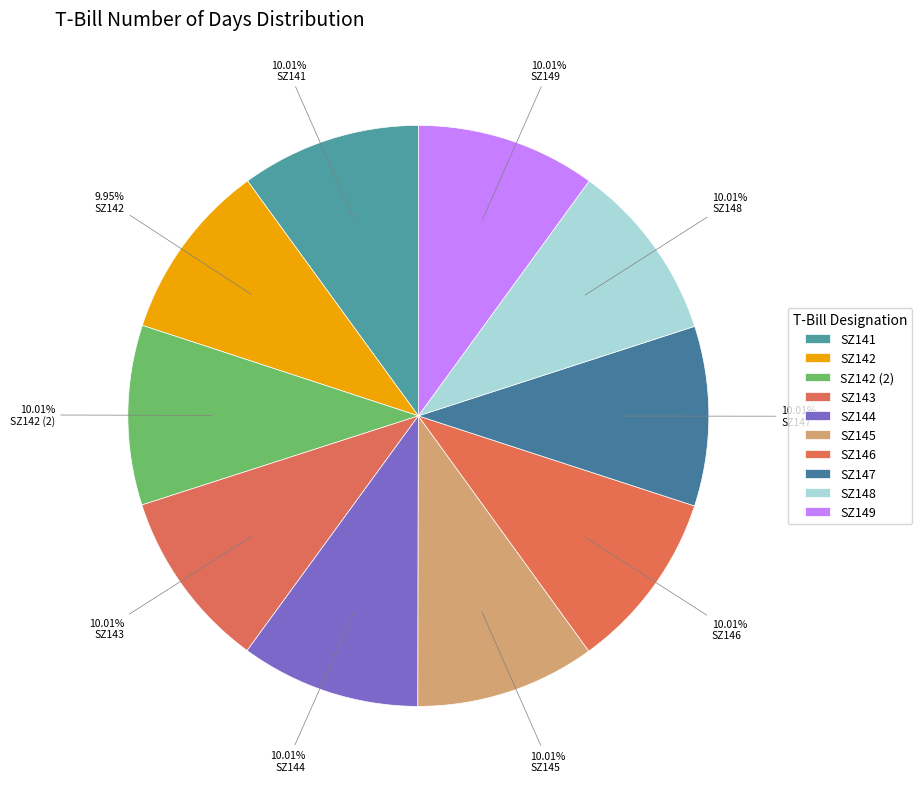

What is the total percentage of SZ149 and SZ145?

20.0%